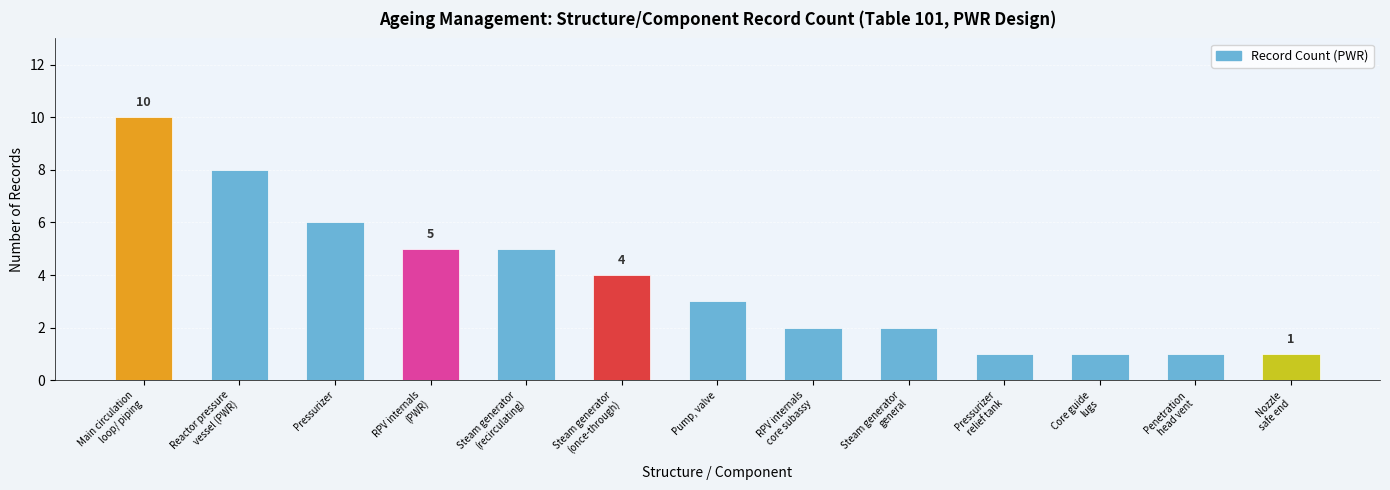

What is the label of the 9th bar from the right?

Steam generator
(recirculating)